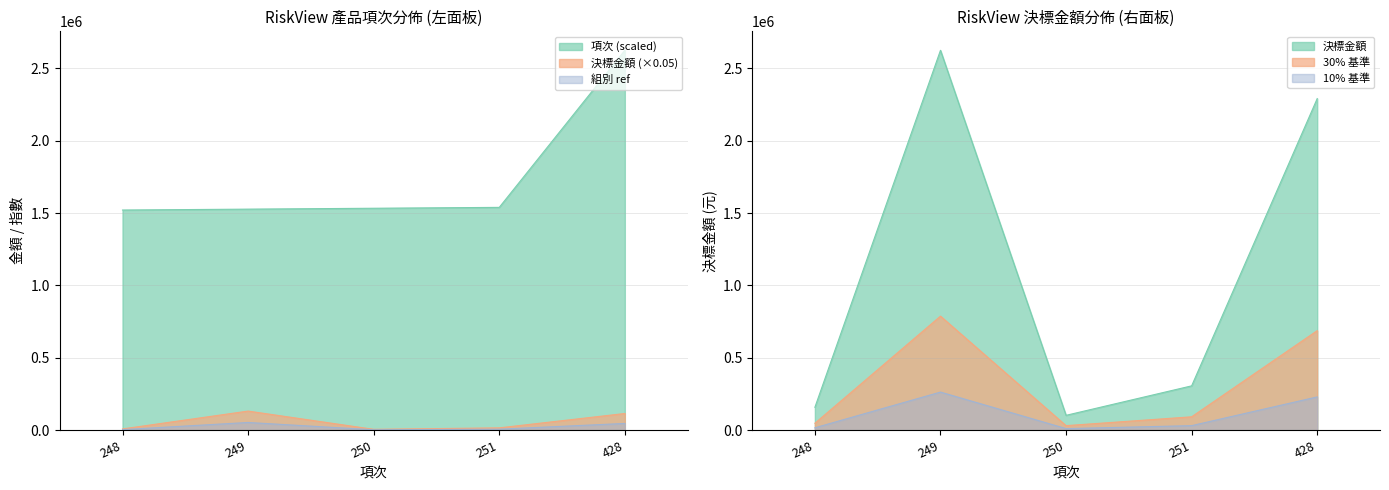

The value of 項次 at 248 is 1521022.2. True or false?

True